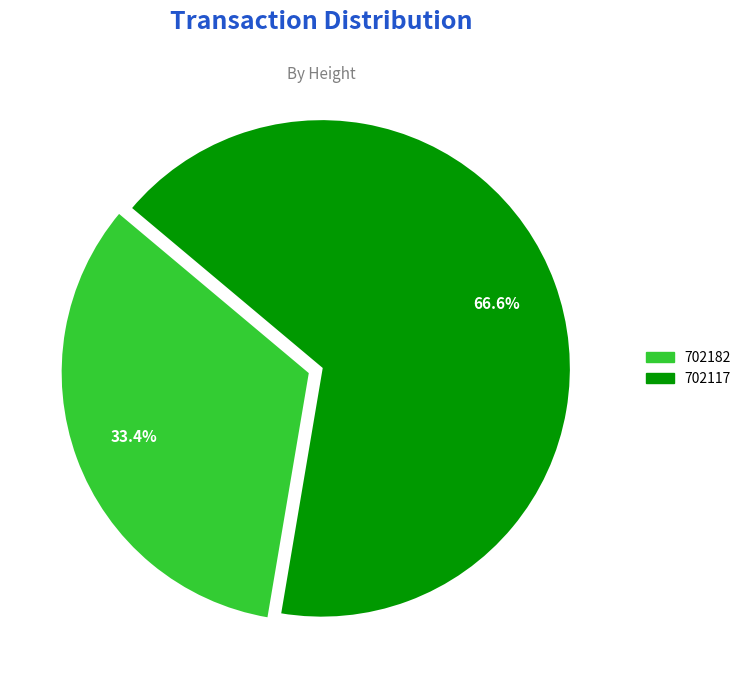

Count the number of slices in the pie.

2